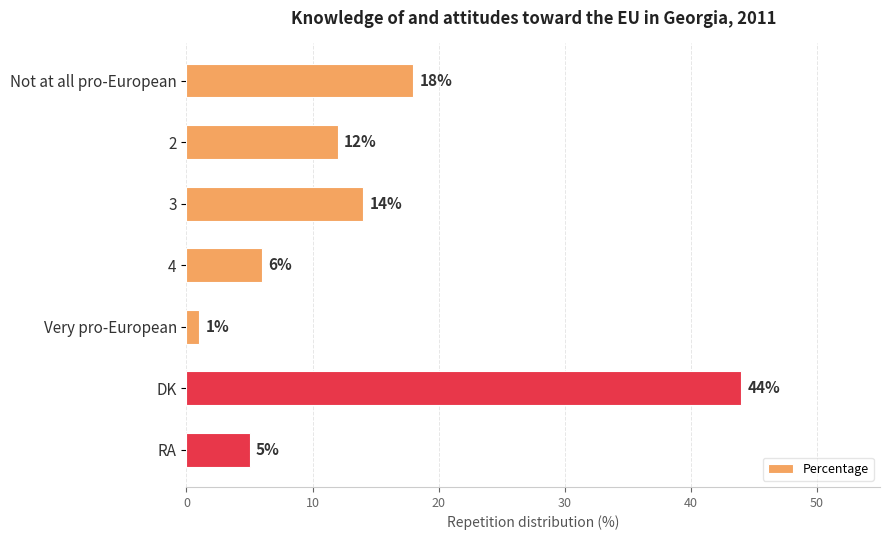

Rank the categories by value from highest to lowest.

DK, Not at all pro-European, 3, 2, 4, RA, Very pro-European